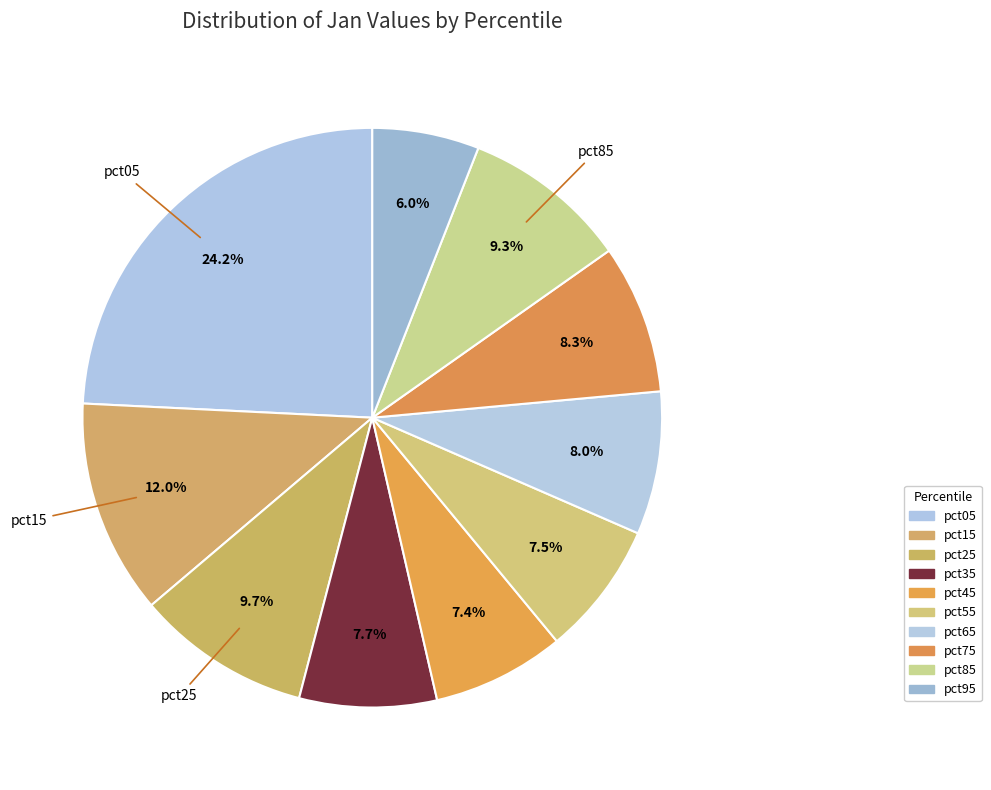

The pct75 slice represents 19% of the pie. True or false?

False